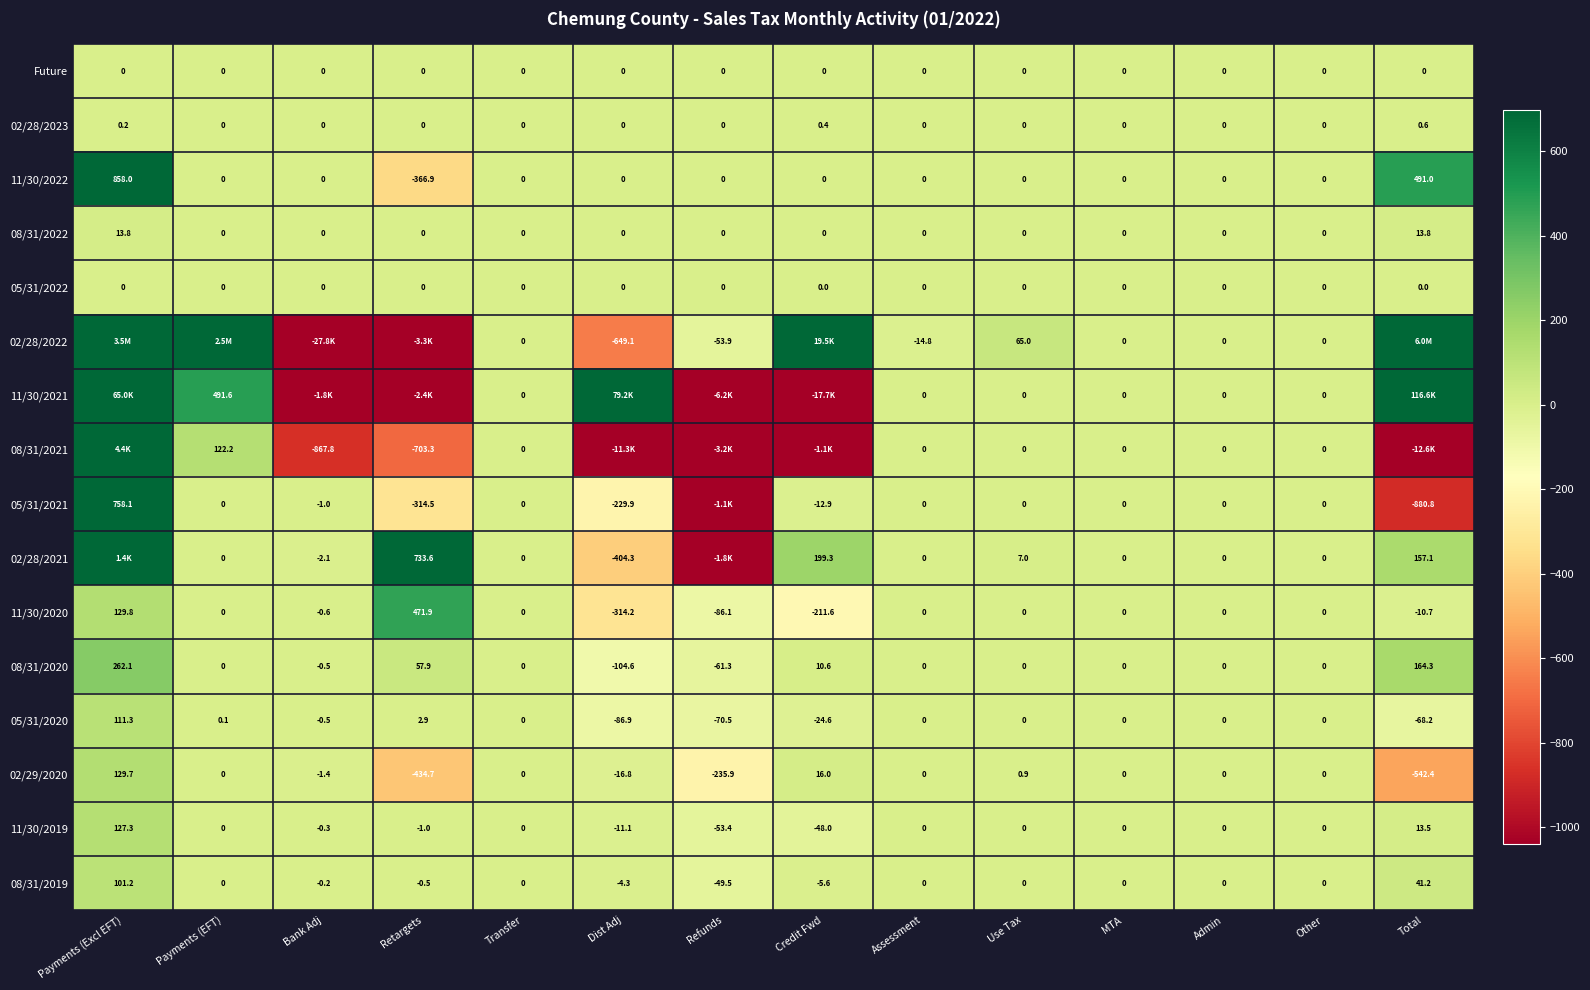

What is the smallest value displayed?

-27833.3